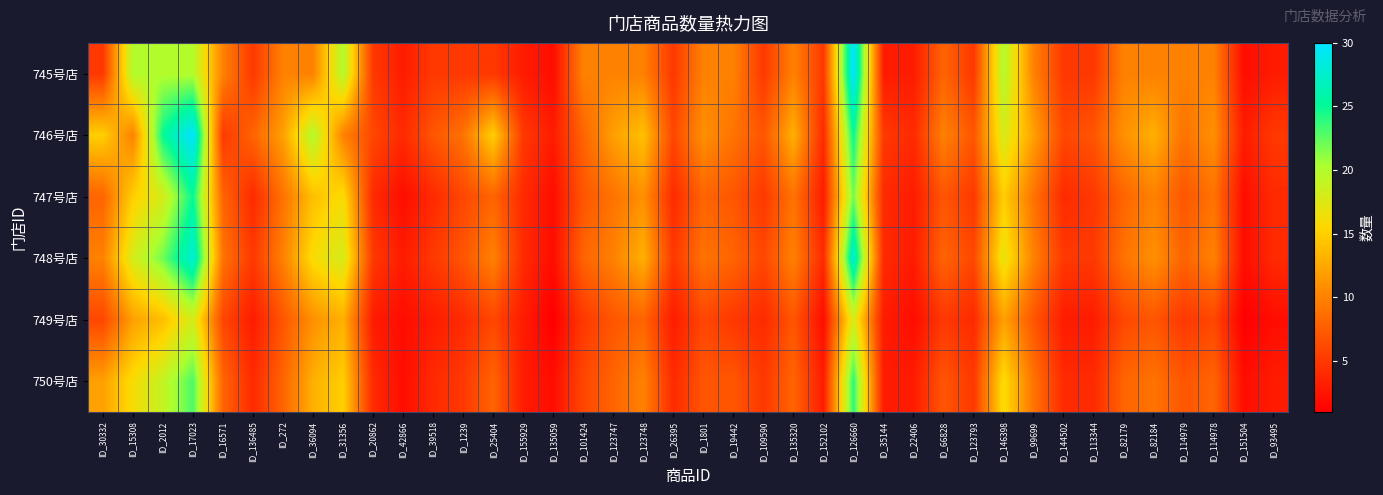

Reading right to left, transcribe all the data shown in this chart.

745号店: ID_93495=3	ID_151504=2	ID_114978=10	ID_114979=10	ID_82184=10	ID_82179=10	ID_113344=5	ID_144502=5	ID_99699=10	ID_146398=20	ID_123793=5	ID_66828=8	ID_22406=3	ID_35144=3	ID_126660=30	ID_152102=5	ID_135320=10	ID_109590=5	ID_19442=10	ID_1801=10	ID_26395=5	ID_123748=10	ID_123747=10	ID_101424=10	ID_135059=2	ID_155929=3	ID_25404=5	ID_1239=5	ID_39518=5	ID_42866=3	ID_20862=5	ID_31356=20	ID_36094=10	ID_272=10	ID_136485=5	ID_16571=10	ID_17023=20	ID_2012=20	ID_15308=20	ID_30332=5
746号店: ID_93495=5	ID_151504=3	ID_114978=11	ID_114979=9	ID_82184=13	ID_82179=11	ID_113344=7	ID_144502=6	ID_99699=12	ID_146398=18	ID_123793=7	ID_66828=10	ID_22406=4	ID_35144=5	ID_126660=25	ID_152102=4	ID_135320=13	ID_109590=7	ID_19442=9	ID_1801=11	ID_26395=6	ID_123748=14	ID_123747=12	ID_101424=8	ID_135059=3	ID_155929=5	ID_25404=15	ID_1239=9	ID_39518=7	ID_42866=4	ID_20862=6	ID_31356=10	ID_36094=20	ID_272=12	ID_136485=8	ID_16571=5	ID_17023=30	ID_2012=25	ID_15308=10	ID_30332=15
747号店: ID_93495=4	ID_151504=2	ID_114978=9	ID_114979=7	ID_82184=10	ID_82179=8	ID_113344=5	ID_144502=4	ID_99699=9	ID_146398=15	ID_123793=5	ID_66828=7	ID_22406=3	ID_35144=4	ID_126660=22	ID_152102=3	ID_135320=9	ID_109590=5	ID_19442=7	ID_1801=8	ID_26395=4	ID_123748=11	ID_123747=9	ID_101424=7	ID_135059=2	ID_155929=4	ID_25404=8	ID_1239=6	ID_39518=4	ID_42866=2	ID_20862=4	ID_31356=16	ID_36094=14	ID_272=9	ID_136485=4	ID_16571=8	ID_17023=25	ID_2012=18	ID_15308=15	ID_30332=8
748号店: ID_93495=4	ID_151504=2	ID_114978=10	ID_114979=8	ID_82184=11	ID_82179=9	ID_113344=5	ID_144502=5	ID_99699=10	ID_146398=17	ID_123793=6	ID_66828=8	ID_22406=3	ID_35144=4	ID_126660=28	ID_152102=4	ID_135320=10	ID_109590=6	ID_19442=8	ID_1801=9	ID_26395=5	ID_123748=13	ID_123747=10	ID_101424=8	ID_135059=2	ID_155929=4	ID_25404=10	ID_1239=7	ID_39518=5	ID_42866=3	ID_20862=5	ID_31356=18	ID_36094=16	ID_272=10	ID_136485=5	ID_16571=9	ID_17023=28	ID_2012=22	ID_15308=18	ID_30332=10
749号店: ID_93495=2	ID_151504=1	ID_114978=6	ID_114979=5	ID_82184=7	ID_82179=6	ID_113344=3	ID_144502=3	ID_99699=7	ID_146398=12	ID_123793=4	ID_66828=5	ID_22406=2	ID_35144=3	ID_126660=18	ID_152102=2	ID_135320=7	ID_109590=4	ID_19442=5	ID_1801=6	ID_26395=3	ID_123748=8	ID_123747=7	ID_101424=5	ID_135059=1	ID_155929=3	ID_25404=6	ID_1239=4	ID_39518=3	ID_42866=2	ID_20862=3	ID_31356=13	ID_36094=11	ID_272=7	ID_136485=3	ID_16571=6	ID_17023=18	ID_2012=14	ID_15308=12	ID_30332=6
750号店: ID_93495=3	ID_151504=2	ID_114978=8	ID_114979=7	ID_82184=9	ID_82179=8	ID_113344=4	ID_144502=4	ID_99699=9	ID_146398=16	ID_123793=5	ID_66828=7	ID_22406=3	ID_35144=3	ID_126660=24	ID_152102=3	ID_135320=8	ID_109590=5	ID_19442=7	ID_1801=7	ID_26395=4	ID_123748=10	ID_123747=8	ID_101424=6	ID_135059=2	ID_155929=3	ID_25404=8	ID_1239=5	ID_39518=4	ID_42866=2	ID_20862=4	ID_31356=15	ID_36094=13	ID_272=8	ID_136485=4	ID_16571=8	ID_17023=23	ID_2012=19	ID_15308=16	ID_30332=12